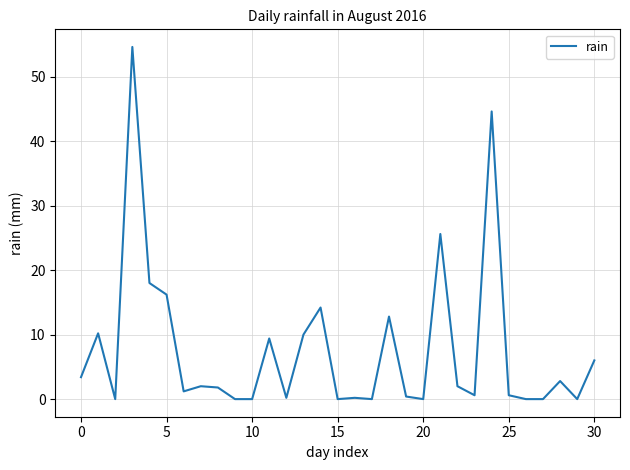

What is the maximum value shown in the chart?

54.6